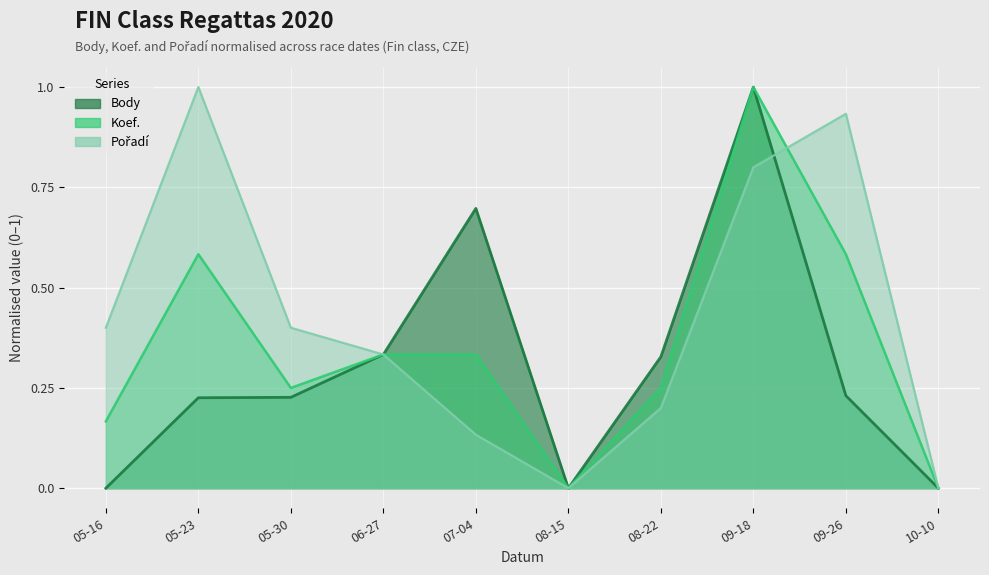

True or false: Body has more than 0 points higher than both neighbors.

True